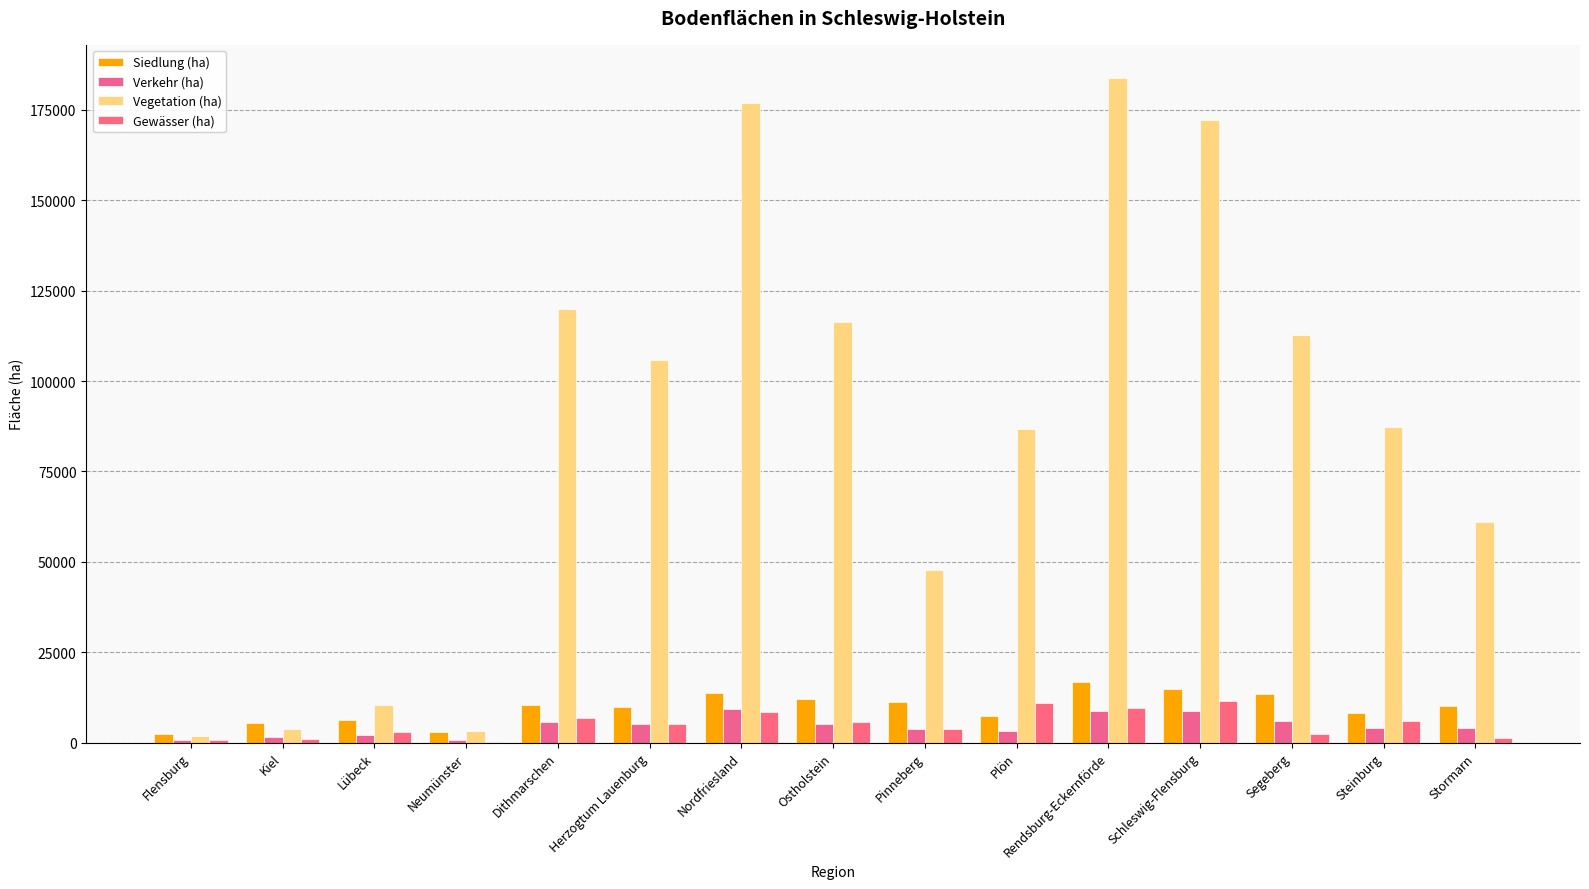

Count the number of categories in the chart.

15